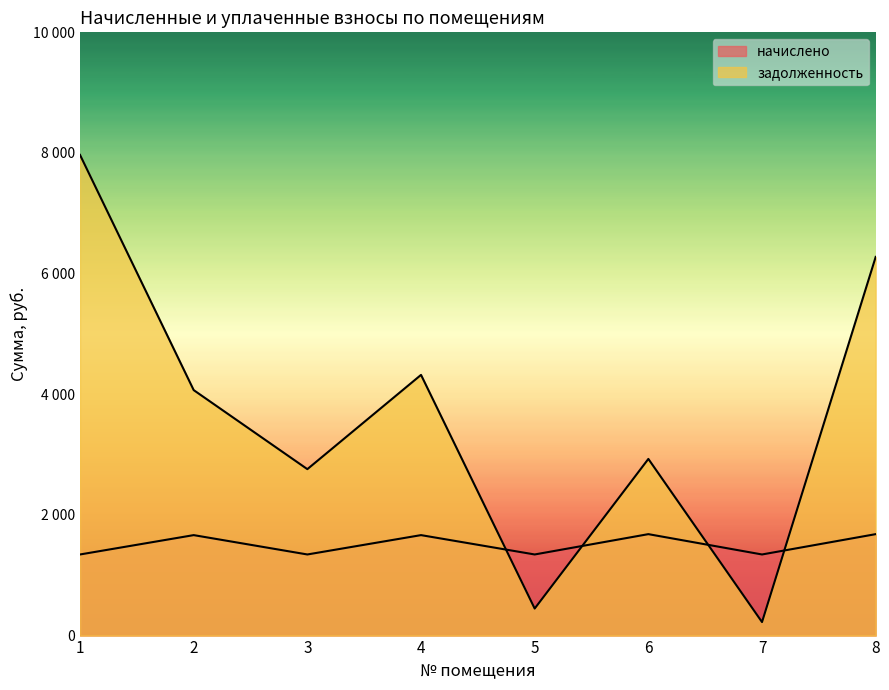

Reading right to left, list all the values displayed in this chart.

начислено: 8=1681.6	7=1344.6	6=1681.6	5=1344.6	4=1665.4	3=1344.6	2=1665.4	1=1344.6
задолженность: 8=6277.3	7=224.1	6=2928.4	5=448.2	4=4321.6	3=2758.9	2=4069.2	1=7968.0